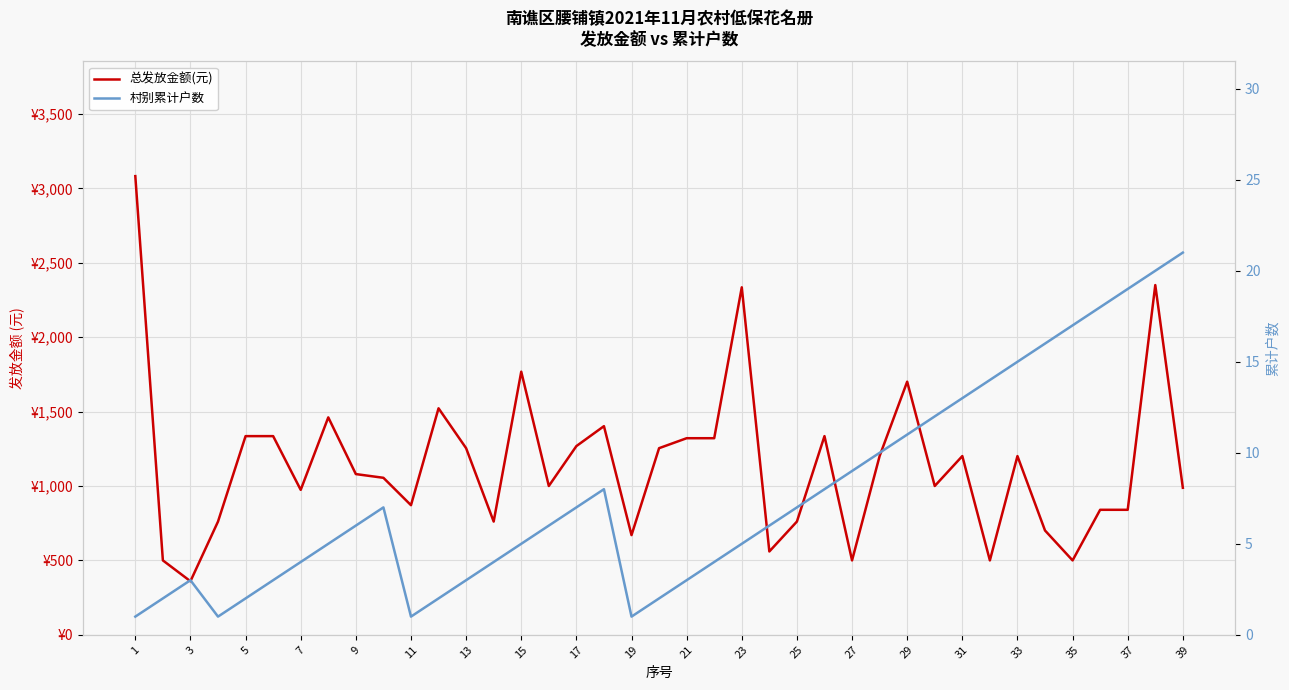

What is the greatest value displayed?

3082